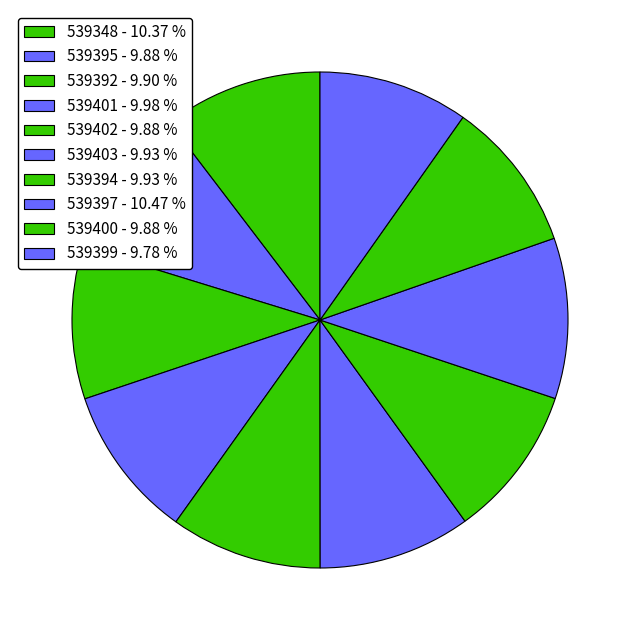

How many slices are in this pie chart?

10